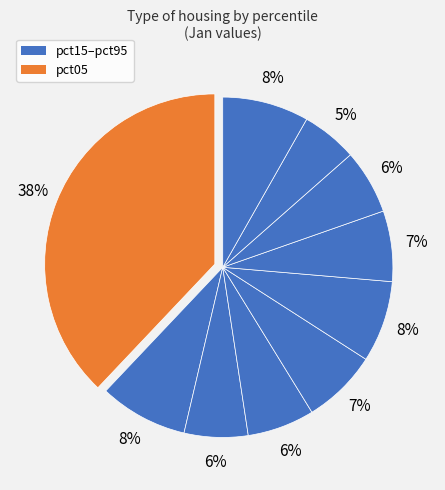

Count the number of slices in the pie.

10